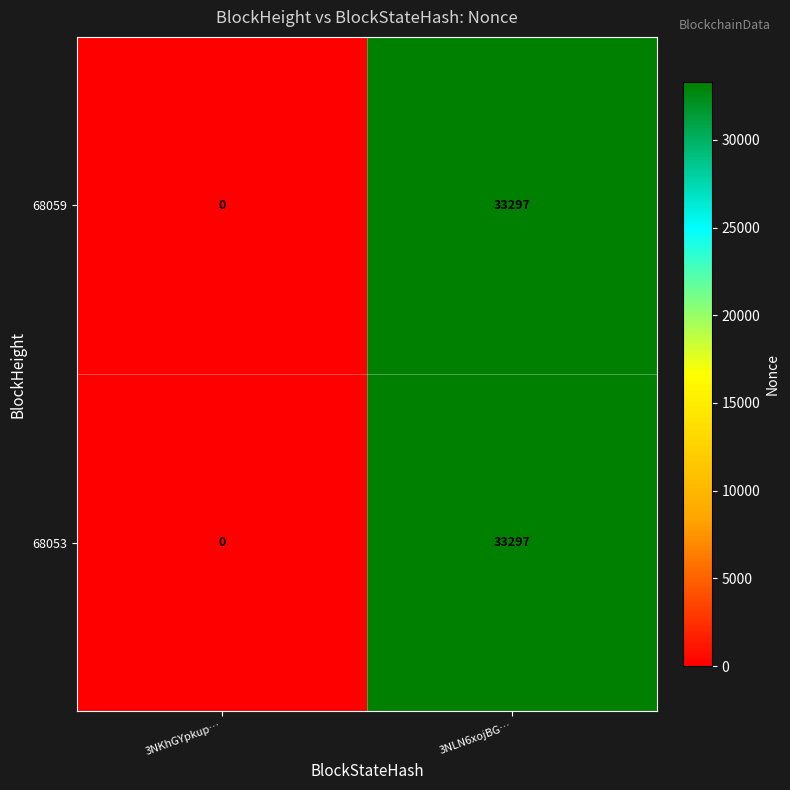

At which category is the sum across all series the highest?

3NLN6xojBG…